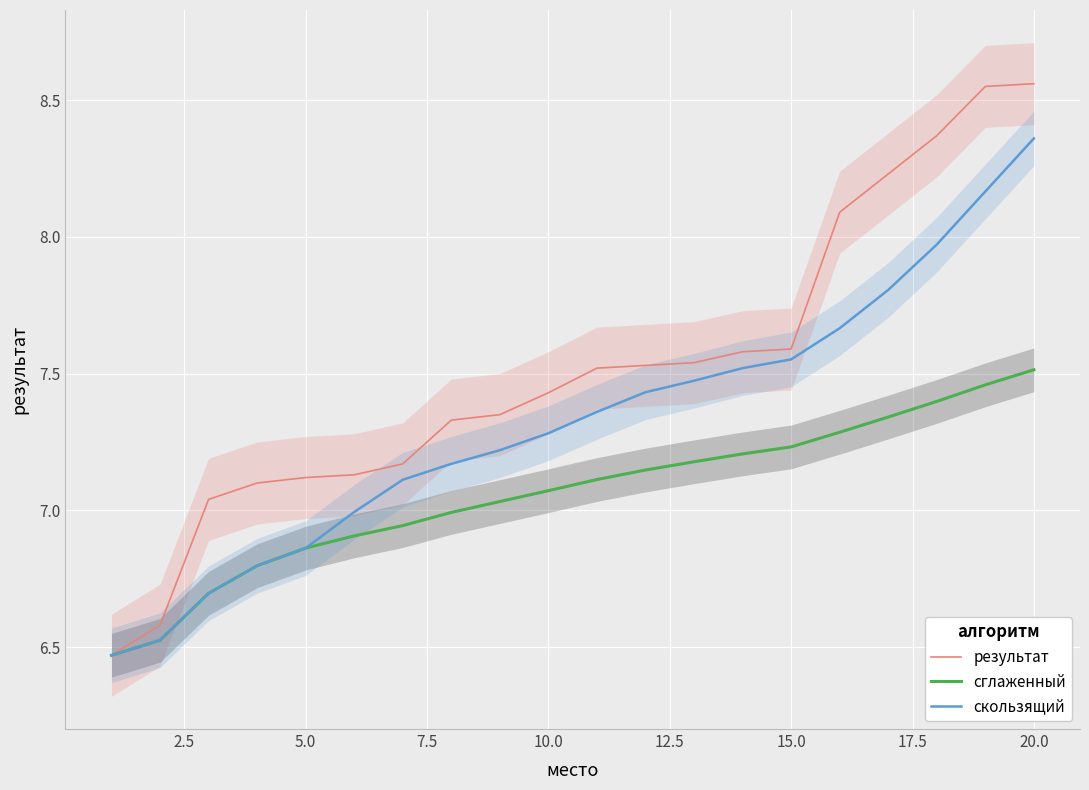

The value of результат at 5.0 is 7.1. True or false?

True